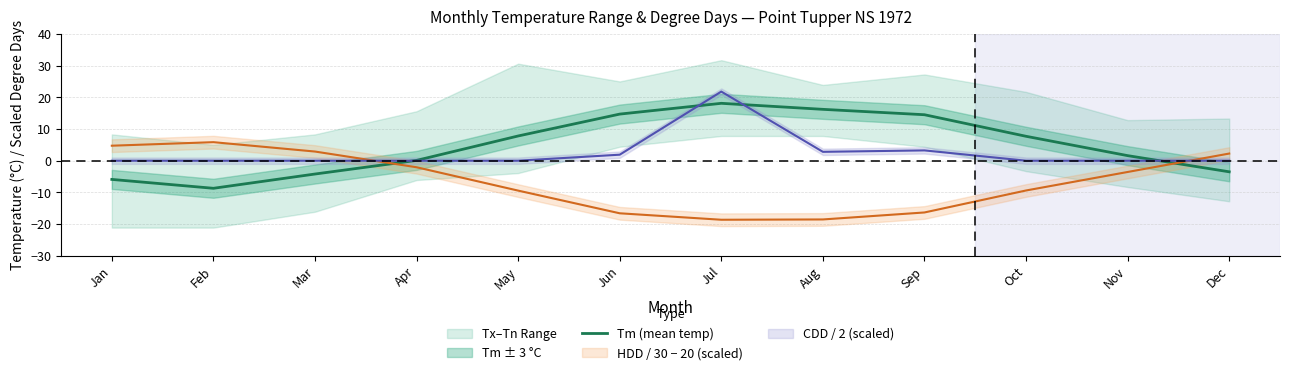

What is the difference between the values at Jun and Apr?

14.6